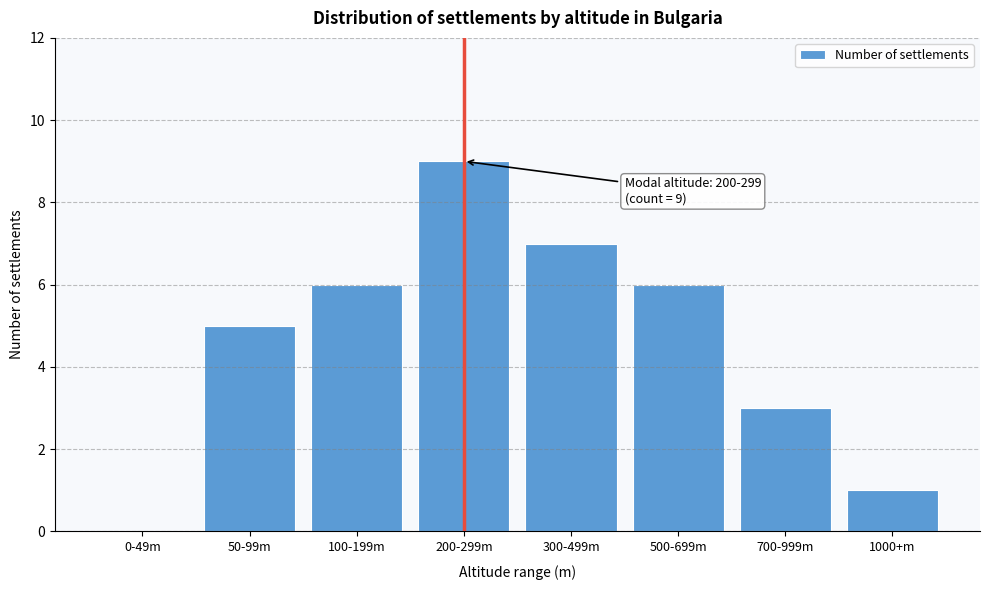

Reading left to right, list all the values displayed in this chart.

0-49m=0	50-99m=5	100-199m=6	200-299m=9	300-499m=7	500-699m=6	700-999m=3	1000+m=1